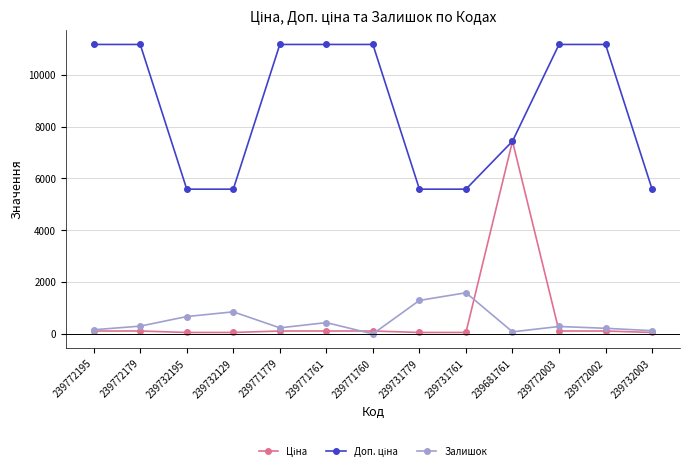

What is the difference between the highest and lowest values at 239772003?

11057.3